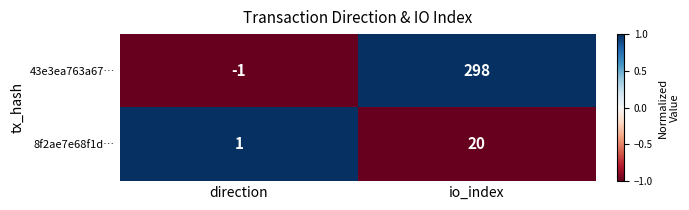

Is it true that 43e3ea763a67… equals 90 at io_index?

False